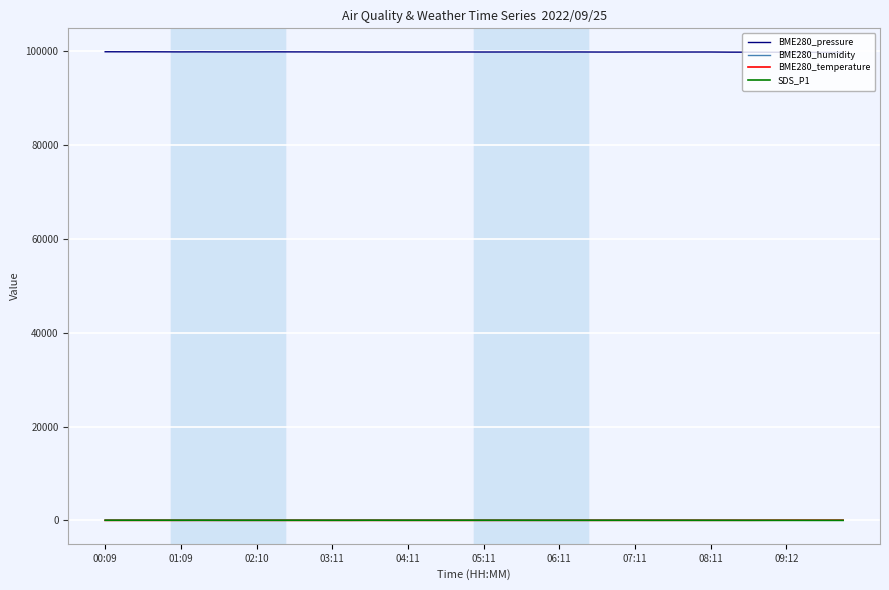

True or false: BME280_pressure and SDS_P1 cross at least once.

False